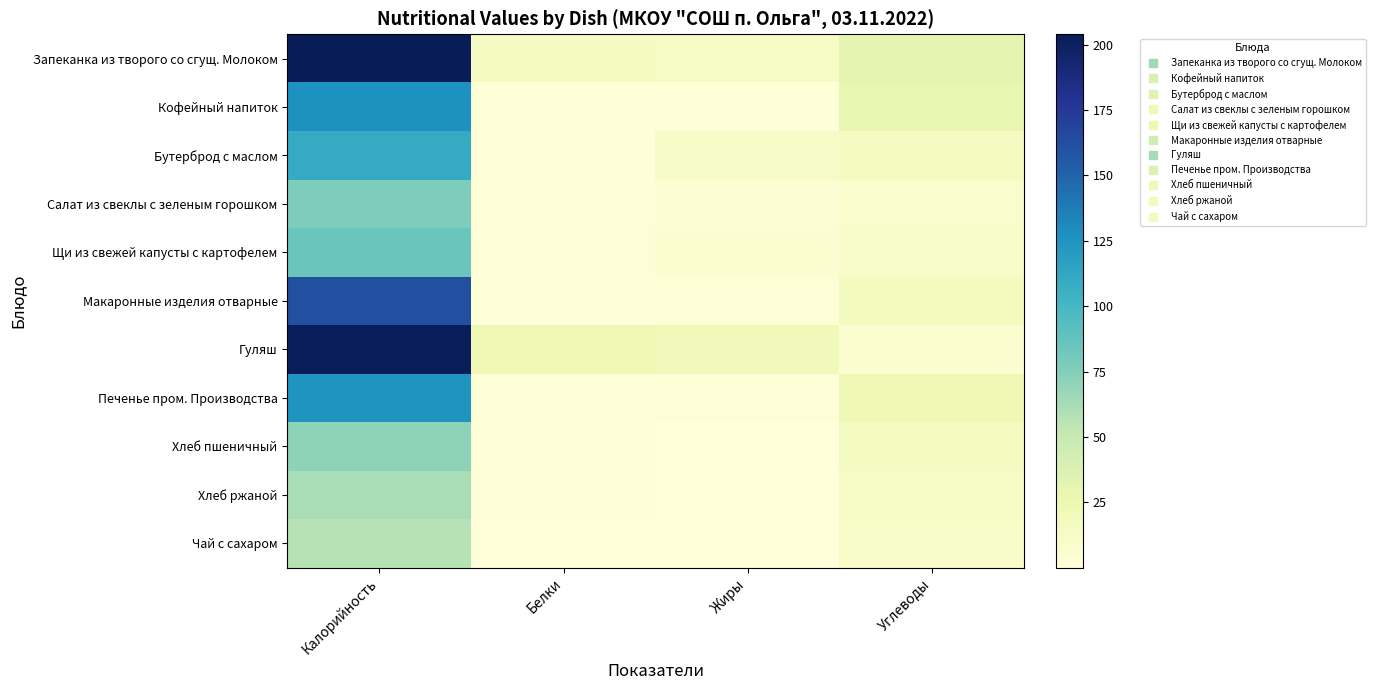

Reading left to right, transcribe all the data shown in this chart.

Запеканка из творого со сгущ. Молоком: Калорийность=204.0	Белки=15.5	Жиры=13.3	Углеводы=30.7
Кофейный напиток: Калорийность=126.9	Белки=1.4	Жиры=1.5	Углеводы=28.2
Бутерброд с маслом: Калорийность=109.3	Белки=1.5	Жиры=11.7	Углеводы=15.3
Салат из свеклы с зеленым горошком: Калорийность=77.1	Белки=1.7	Жиры=4.2	Углеводы=8.2
Щи из свежей капусты с картофелем: Калорийность=84.8	Белки=1.8	Жиры=4.9	Углеводы=9.5
Макаронные изделия отварные: Калорийность=161.2	Белки=1.5	Жиры=3.0	Углеводы=18.0
Гуляш: Калорийность=203.0	Белки=23.8	Жиры=19.5	Углеводы=5.7
Печенье пром. Производства: Калорийность=125.1	Белки=2.2	Жиры=2.9	Углеводы=22.4
Хлеб пшеничный: Калорийность=71.1	Белки=2.2	Жиры=0.1	Углеводы=15.0
Хлеб ржаной: Калорийность=61.4	Белки=2.0	Жиры=0.4	Углеводы=12.6
Чай с сахаром: Калорийность=56.9	Белки=0.1	Жиры=0.0	Углеводы=11.0